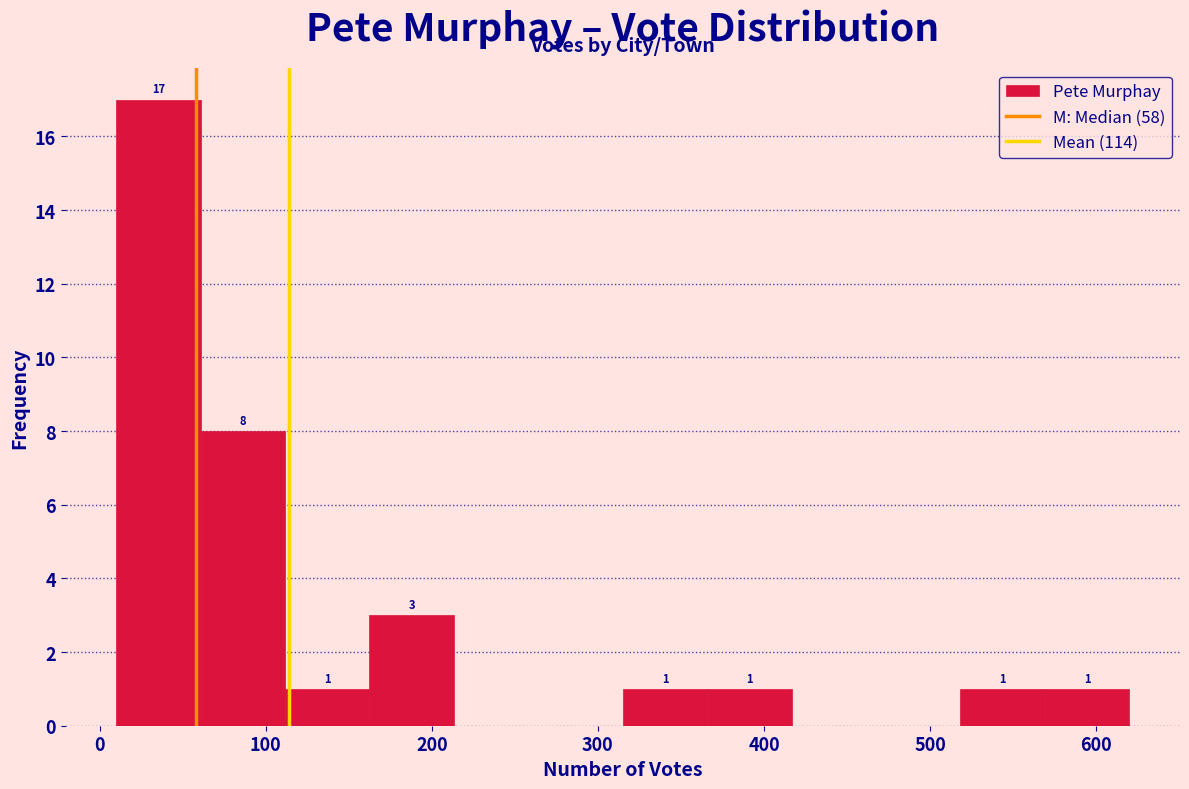

Which range on the x-axis has the tallest bar?

10 to 60